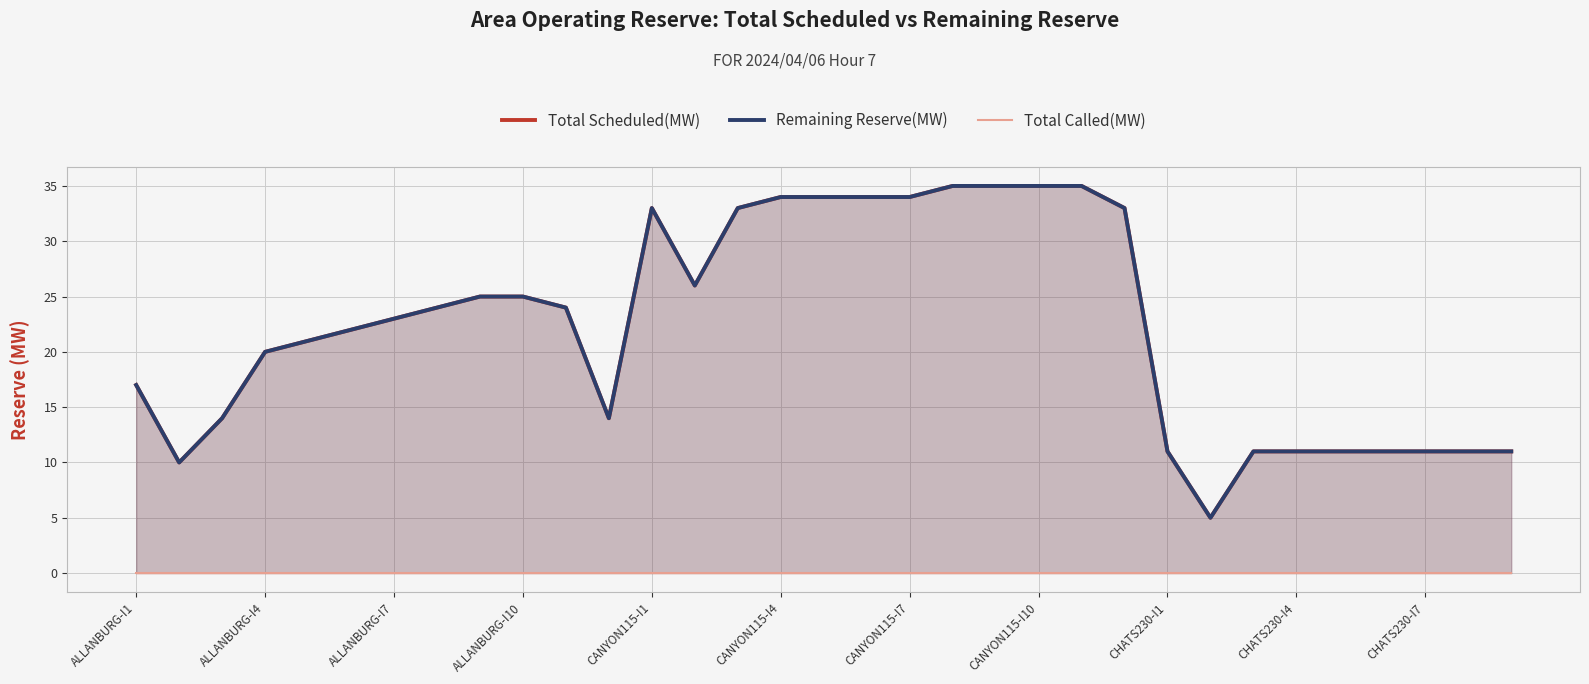

What is the difference between the second highest and second lowest values in the Total Scheduled(MW) series?

25